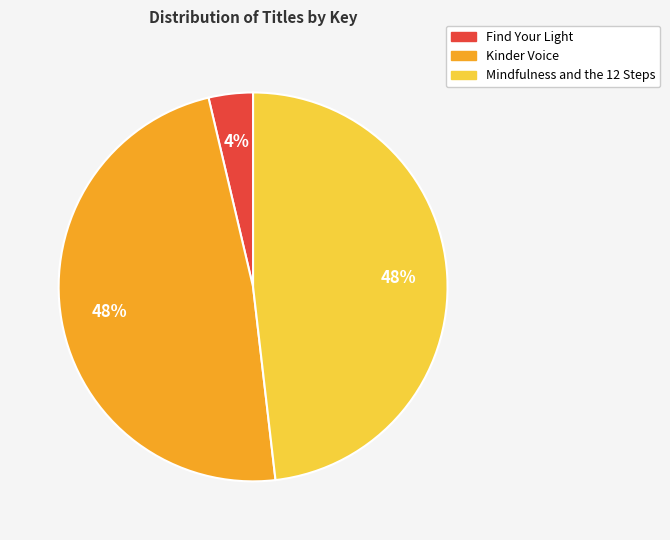

Between Find Your Light and Mindfulness and the 12 Steps, which is larger?

Mindfulness and the 12 Steps